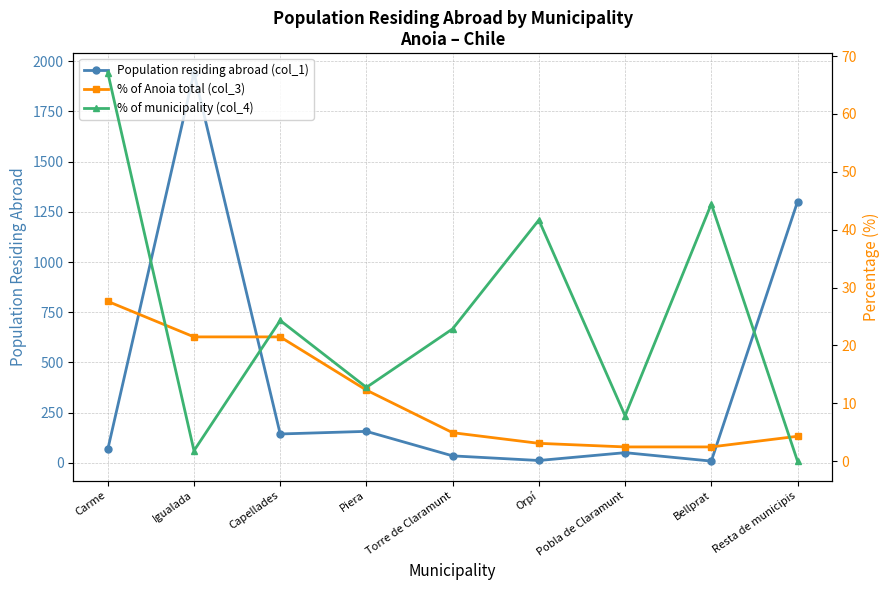

Reading left to right, extract all data points from this chart.

Population residing abroad (col_1): 67.0	1943.0	144.0	157.0	35.0	12.0	51.0	9.0	1300.0
% of Anoia total (col_3): 27.6	21.5	21.5	12.3	4.9	3.1	2.5	2.5	4.3
% of municipality (col_4): 67.2	1.8	24.3	12.7	22.9	41.7	7.8	44.4	0.0